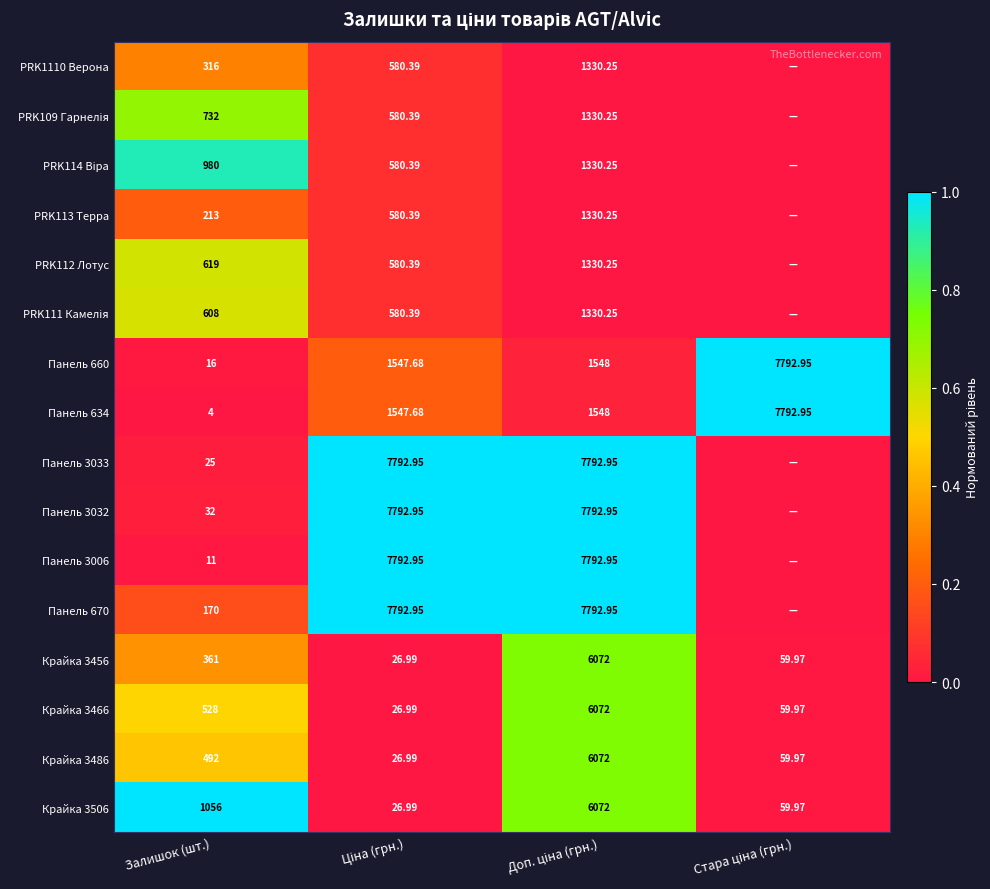

Where is Крайка 3506 nearest to the value 3049?

Залишок (шт.)